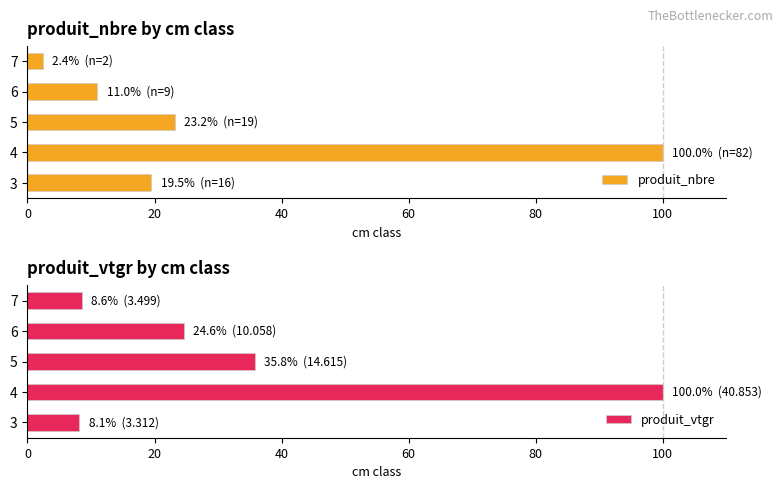

What are all the series names shown in the legend?

produit_nbre, produit_vtgr